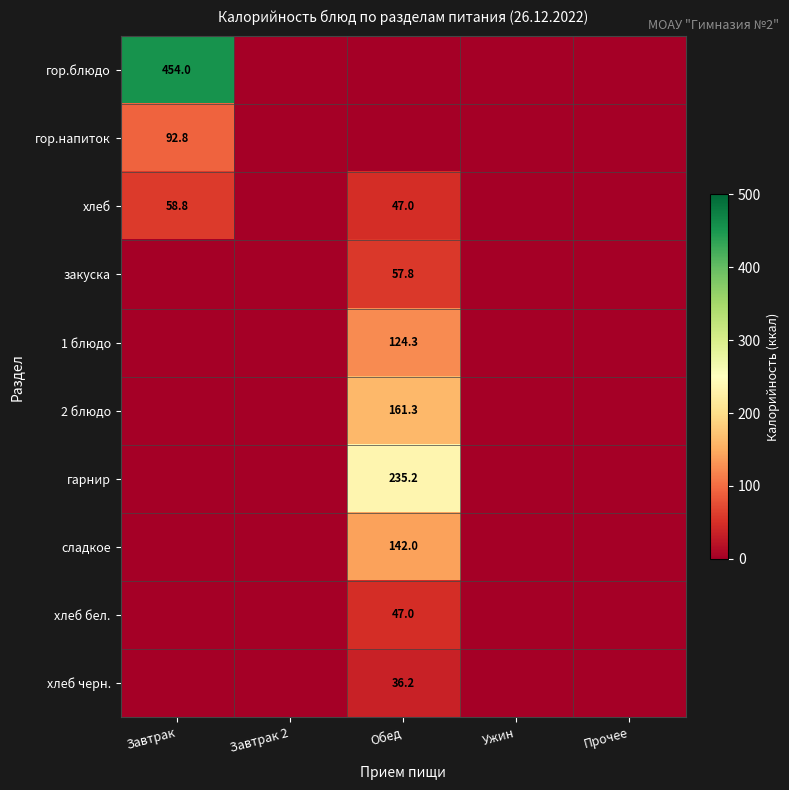

Is it true that закуска equals 57.8 at Обед?

True